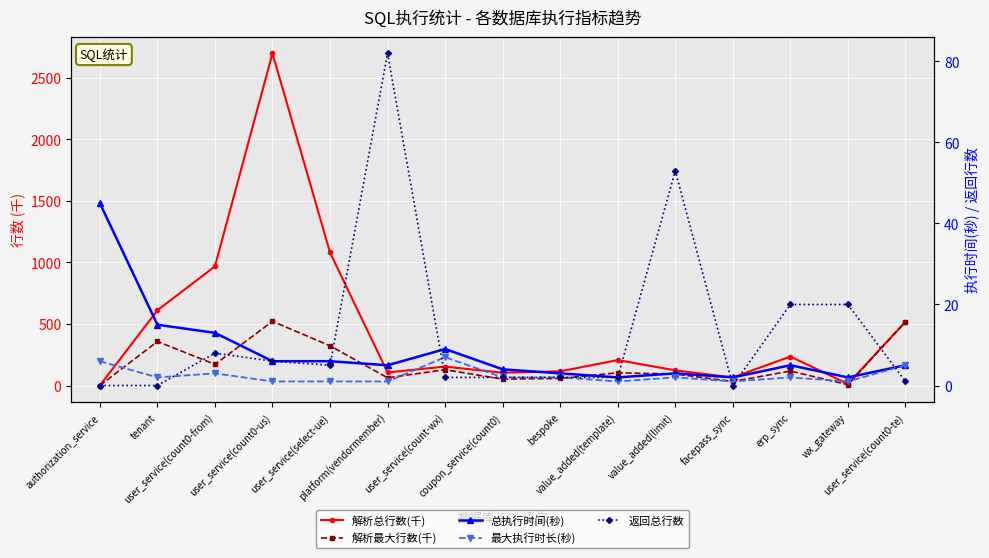

The 最大执行时长(秒) series shows 1.0 at user_service(select-ue). True or false?

True